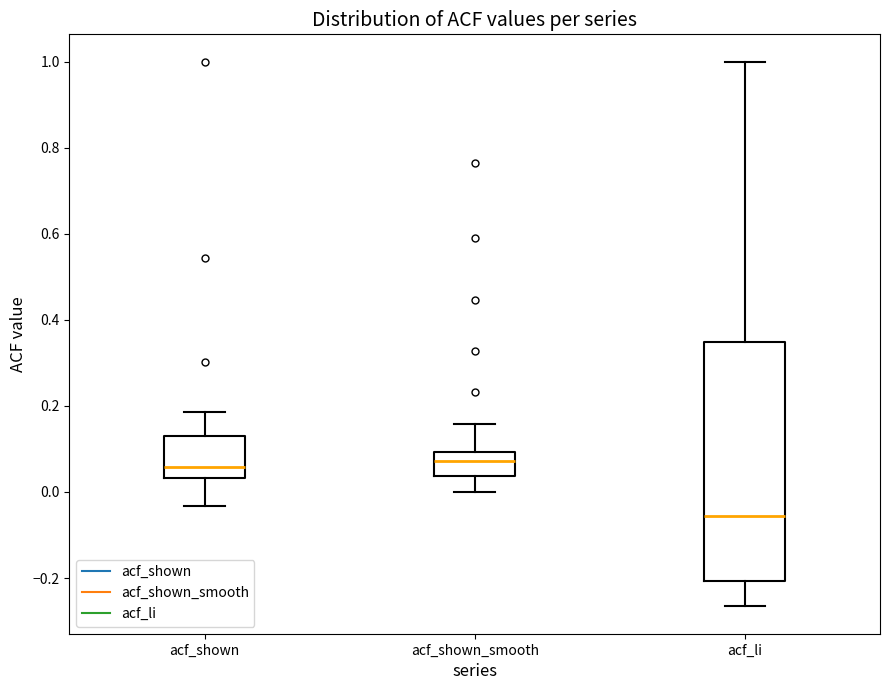

Where is the upper edge of the box for acf_shown_smooth on the y-axis? The values are not printed on the chart, so give them approximately, as read against the axis.

0.10